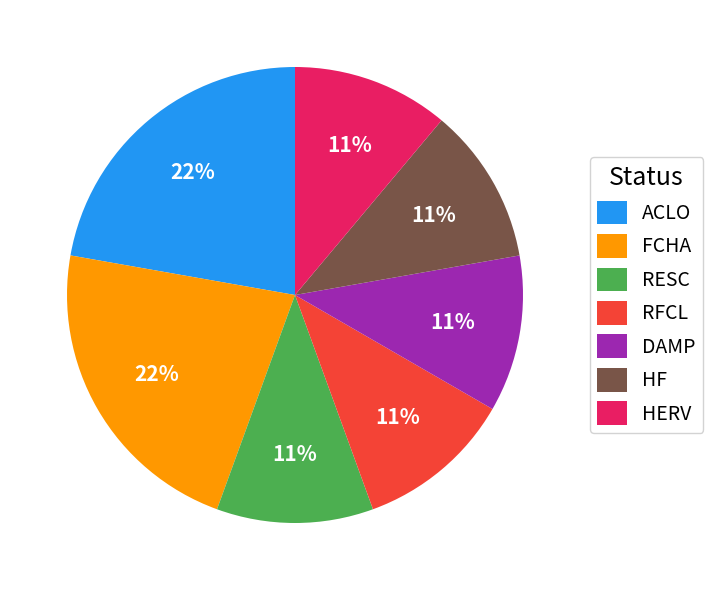

How many segments does this pie chart have?

7